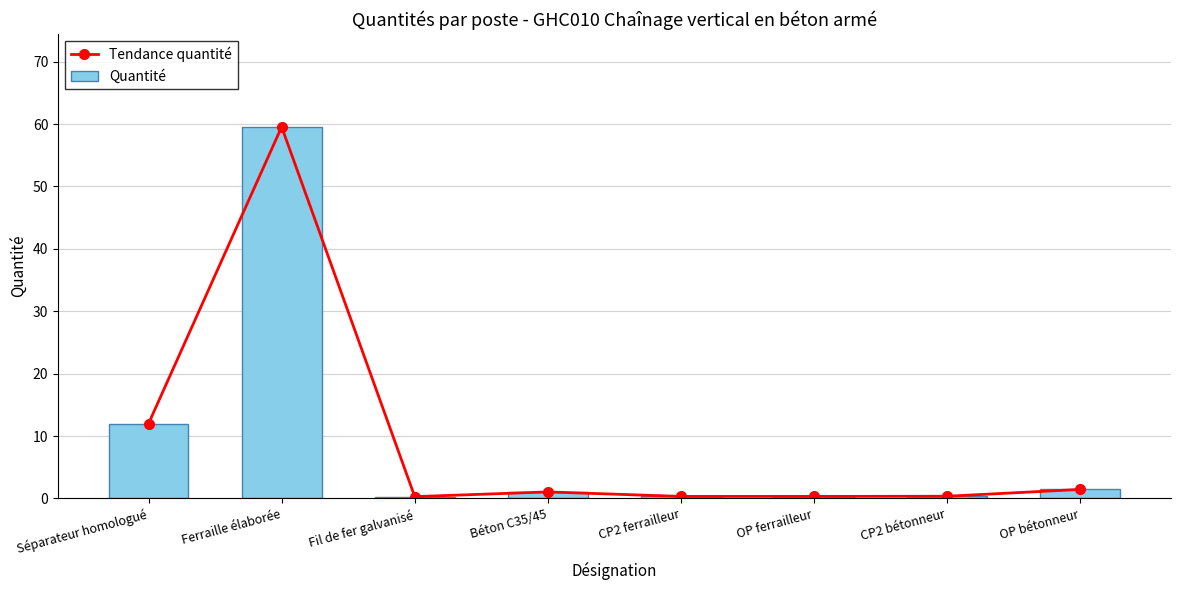

What is the total value across all series at Fil de fer galvanisé?

0.6